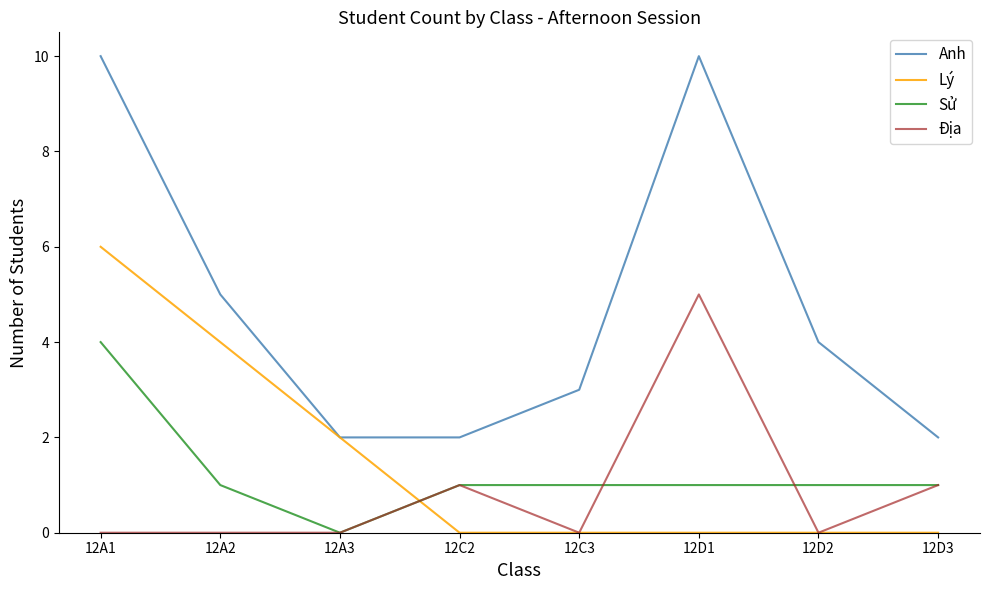

What position from the left is 12C3?

5